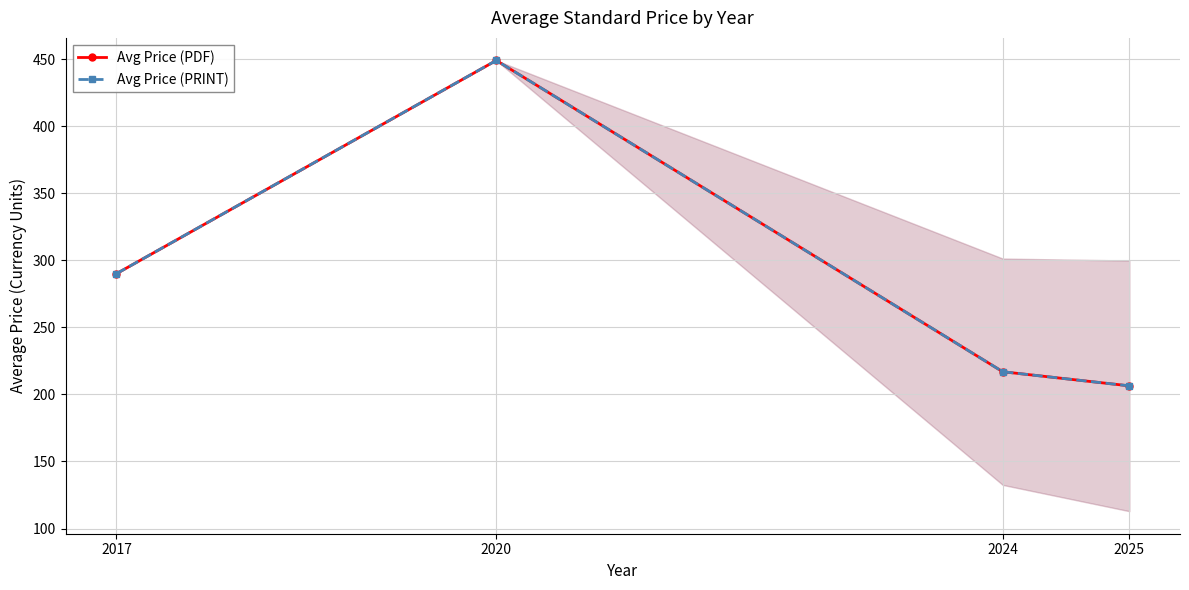

Is it true that Avg Price (PRINT) equals 266.2 at 2020?

False